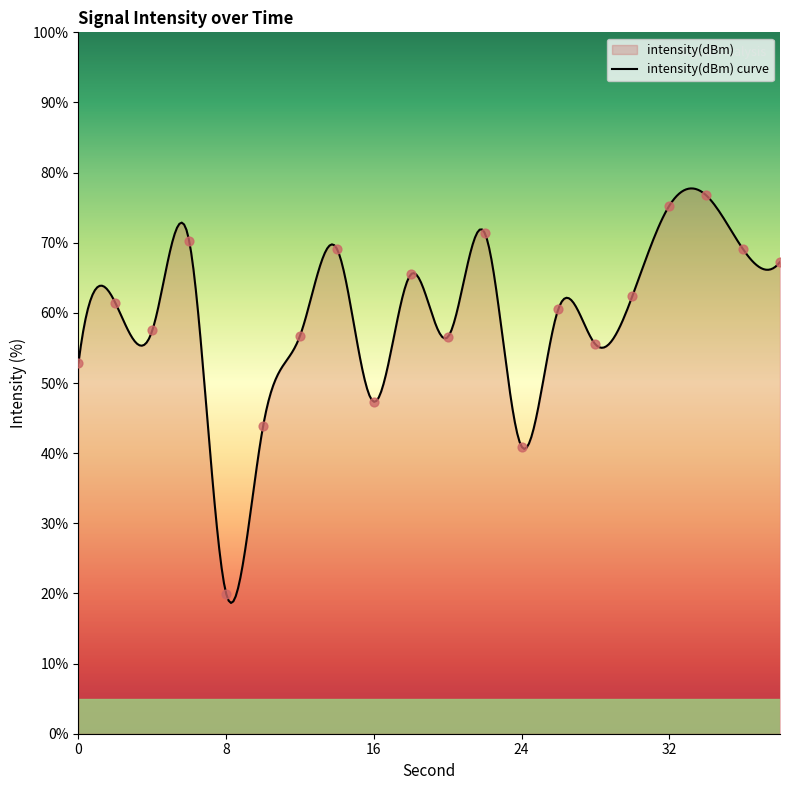

Which has a higher value, 14 or 26?

14